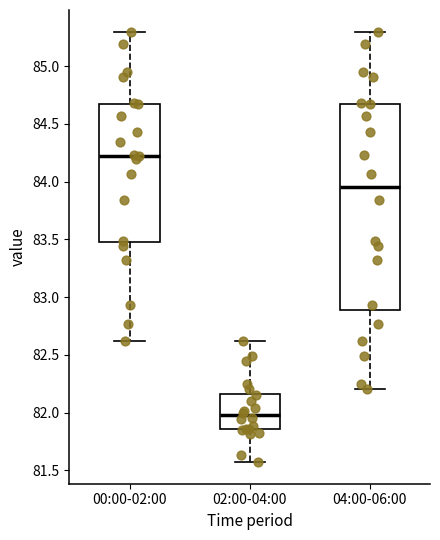

Comparing the boxes themselves (not the whiskers), which one is the tallest?

04:00-06:00